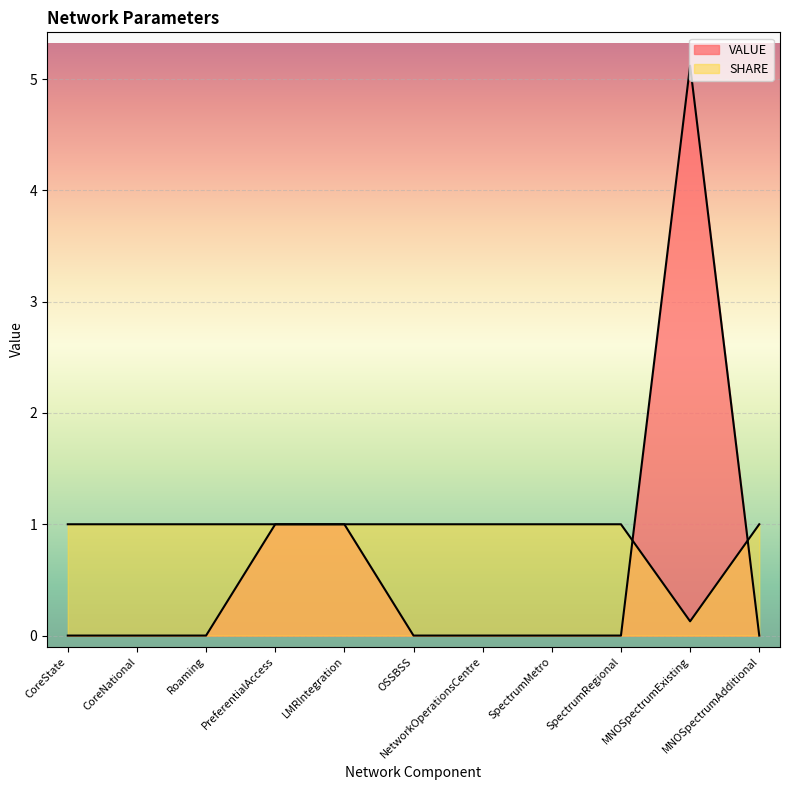

True or false: SHARE and VALUE intersect in this chart.

True